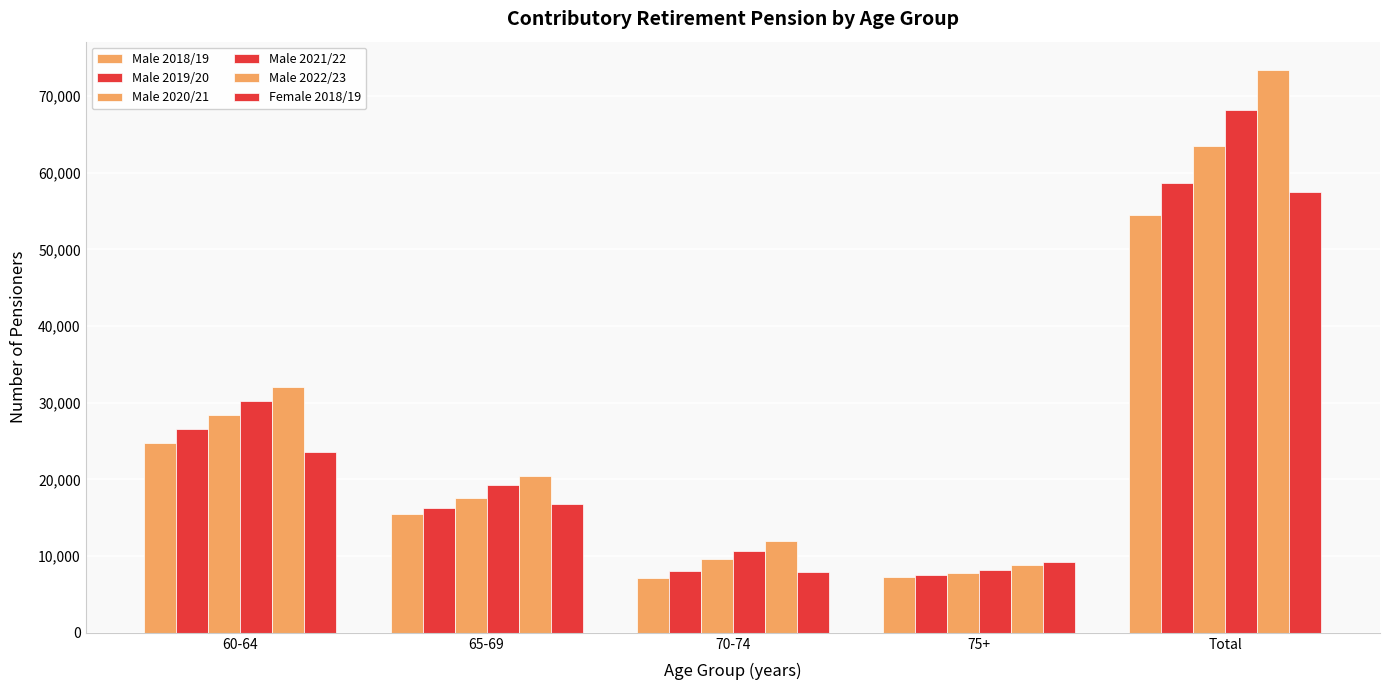

Between 70-74 and 75+, which series saw the biggest shift?

Male 2022/23